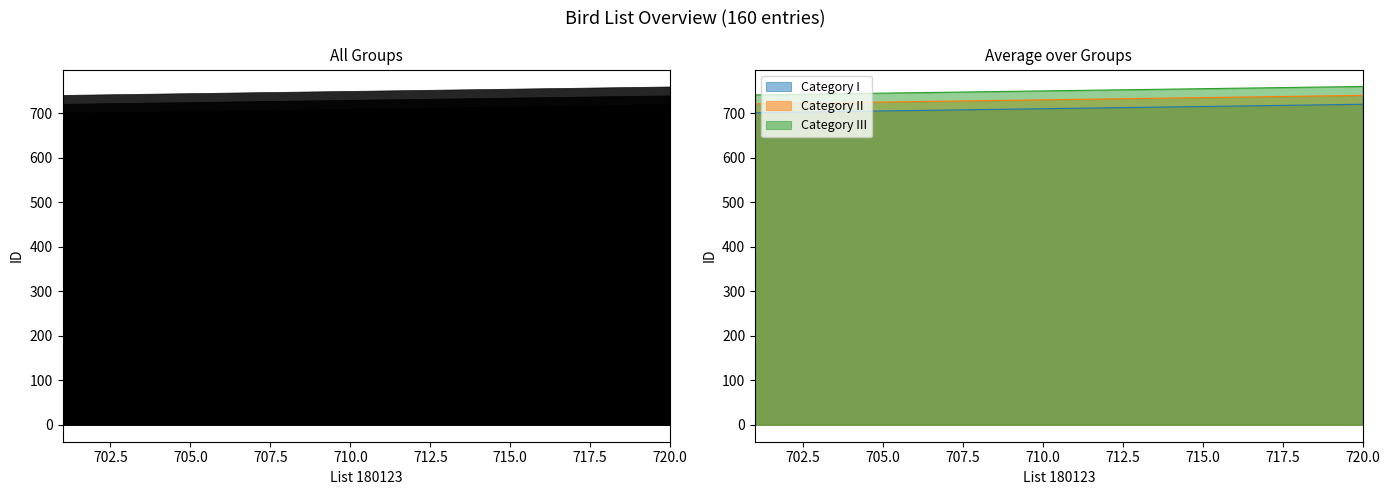

True or false: Category I and Category II cross at least once.

False